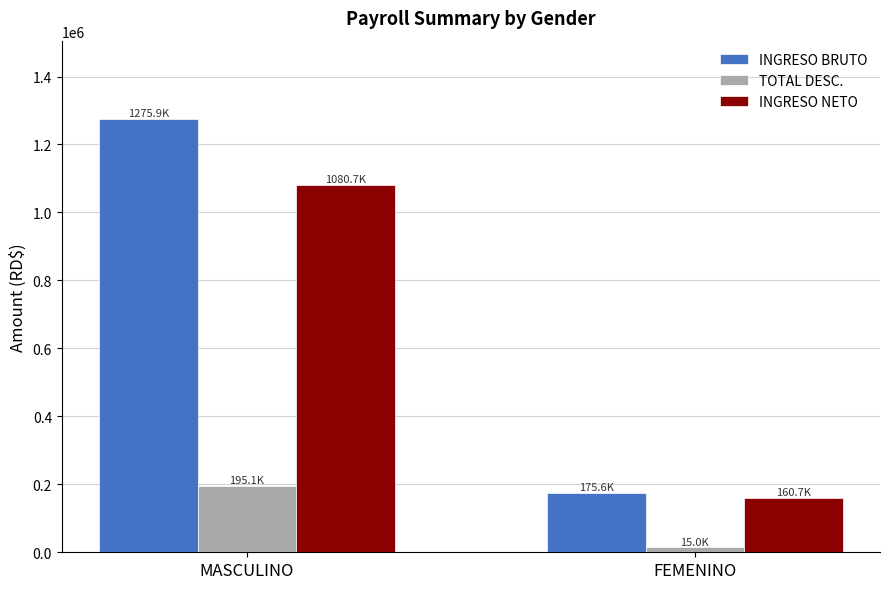

List the labels in order of INGRESO NETO value, smallest first.

FEMENINO, MASCULINO